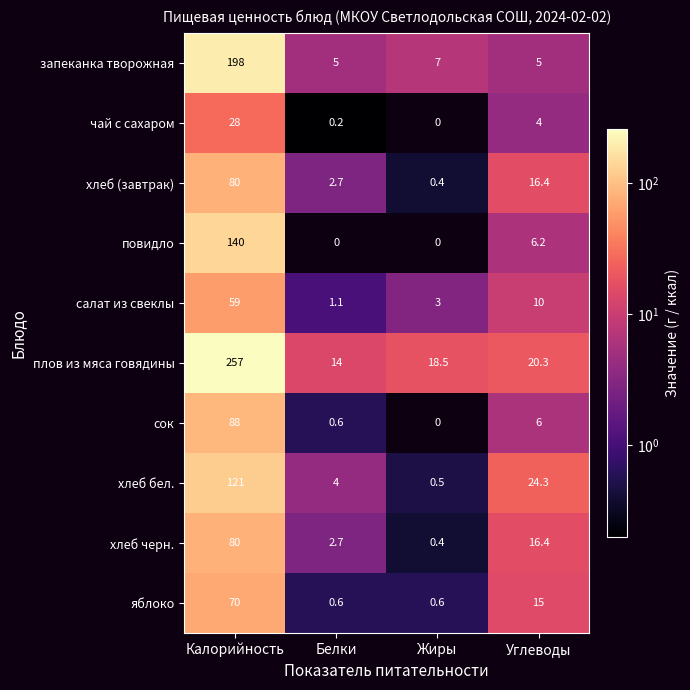

Is the value of хлеб бел. at Жиры greater than the value of хлеб черн. at Углеводы?

No